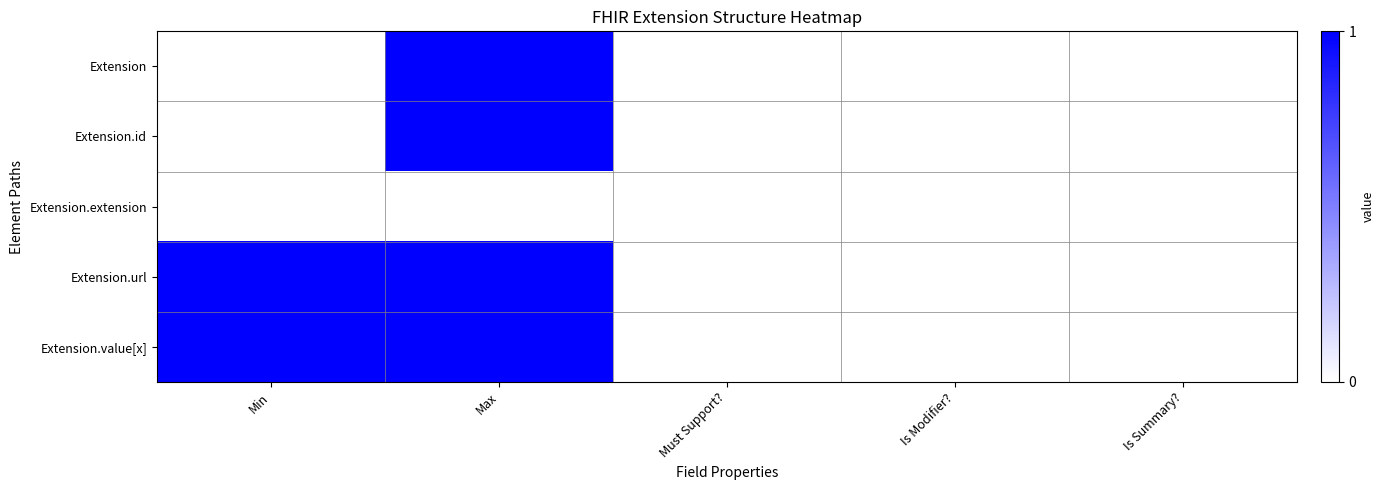

At how many categories does at least one series exceed 0?

2